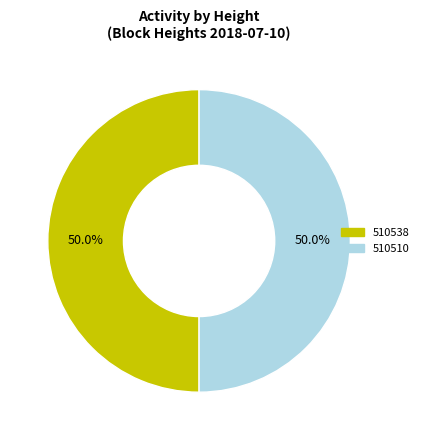

The 510538 slice represents 36% of the pie. True or false?

False